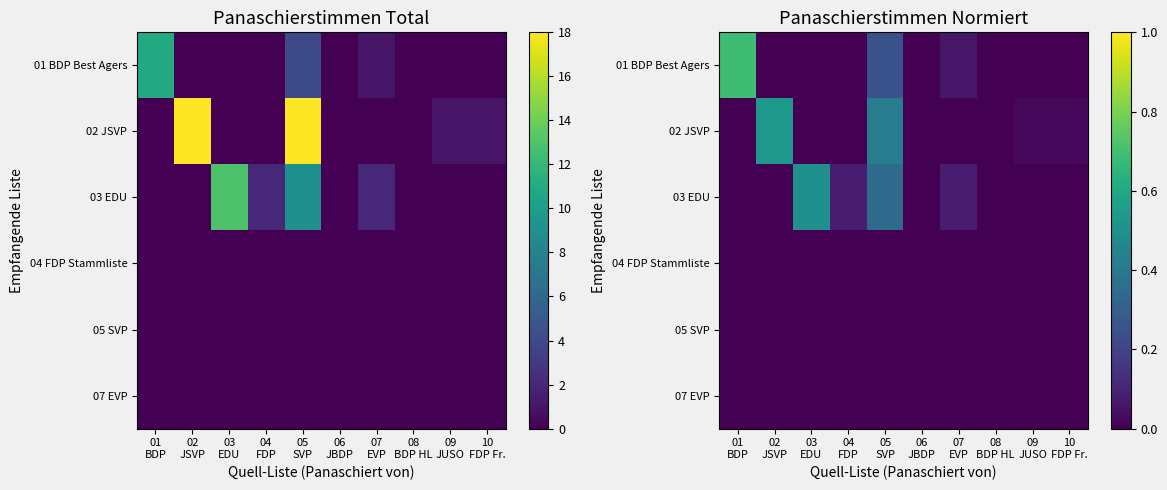

At which category does the chart reach its minimum across all series?

02
JSVP